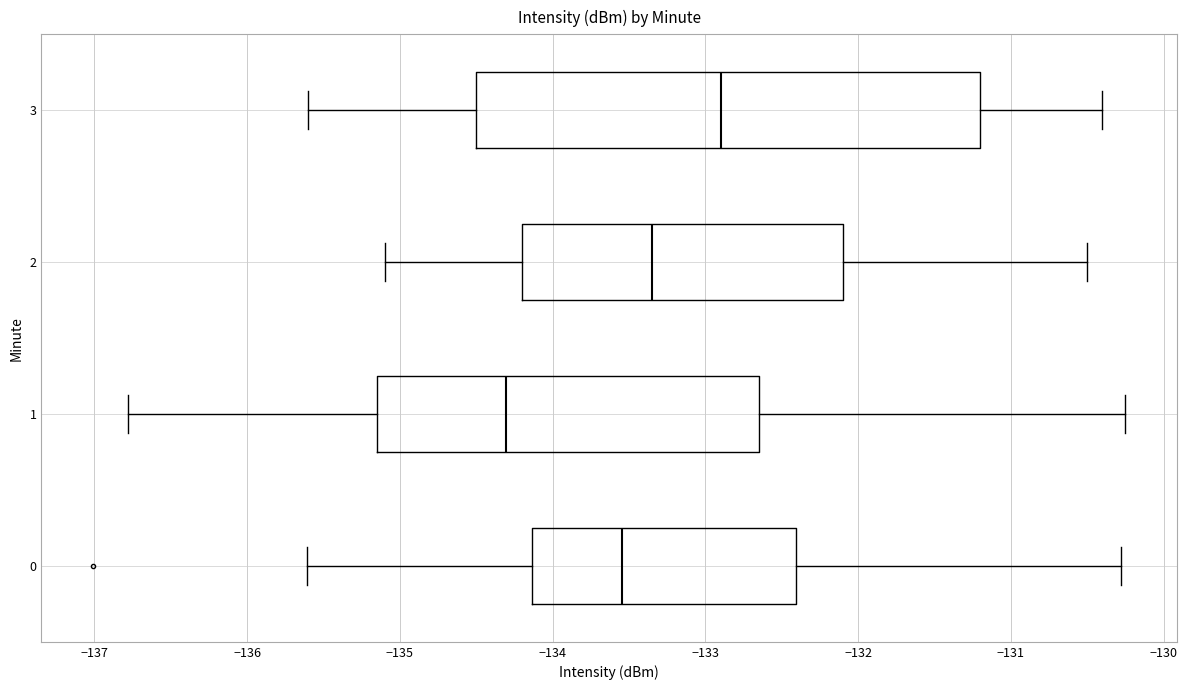

Reading bottom to top, read every box against the x-axis: the position of its median line, the range the box covers, and the ends of its whiskers. The values are not printed on the chart, so give them approximately, as read against the axis.

0: median -133.5, box -134.1 to -132.4, whiskers -135.6 to -130.3
1: median -134.3, box -135.1 to -132.6, whiskers -136.8 to -130.3
2: median -133.3, box -134.2 to -132.1, whiskers -135.1 to -130.5
3: median -132.9, box -134.5 to -131.2, whiskers -135.6 to -130.4